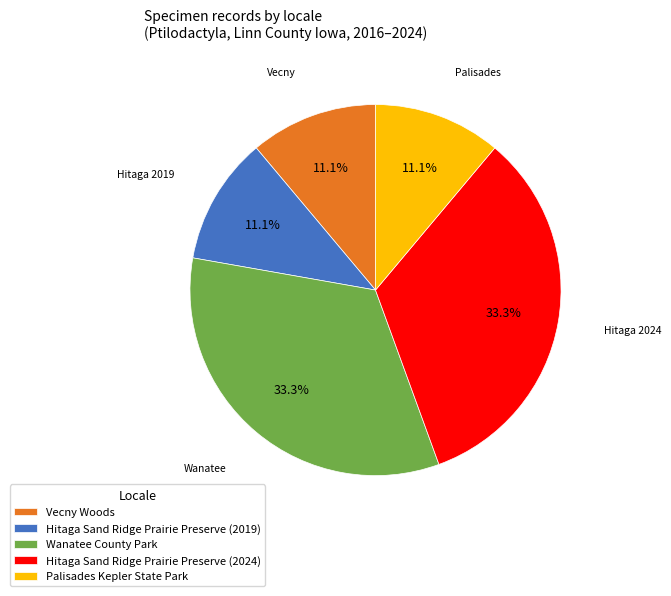

Which has a higher value, Vecny Woods or Hitaga Sand Ridge Prairie Preserve (2024)?

Hitaga Sand Ridge Prairie Preserve (2024)